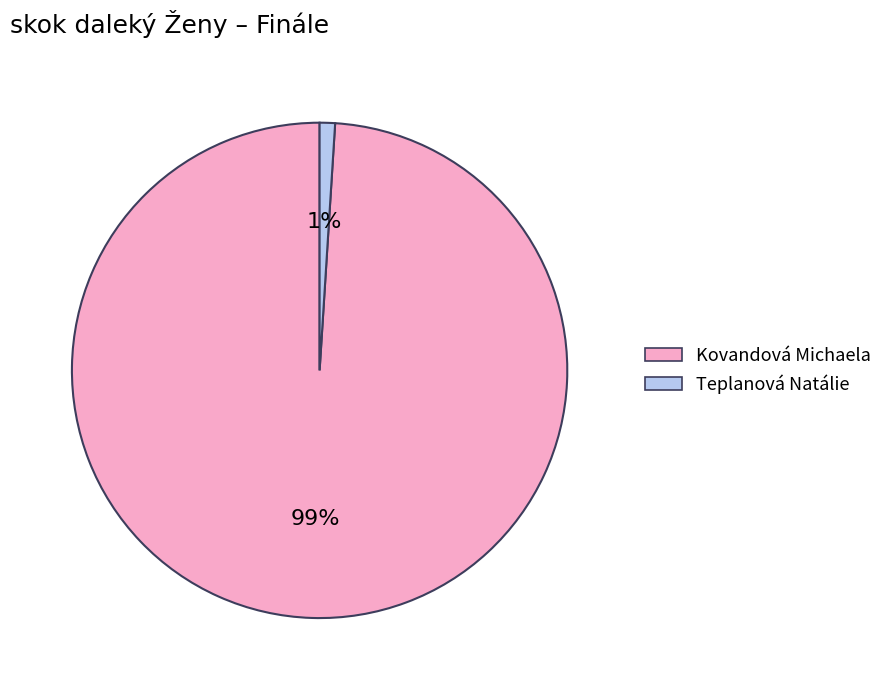

Count the number of slices in the pie.

2